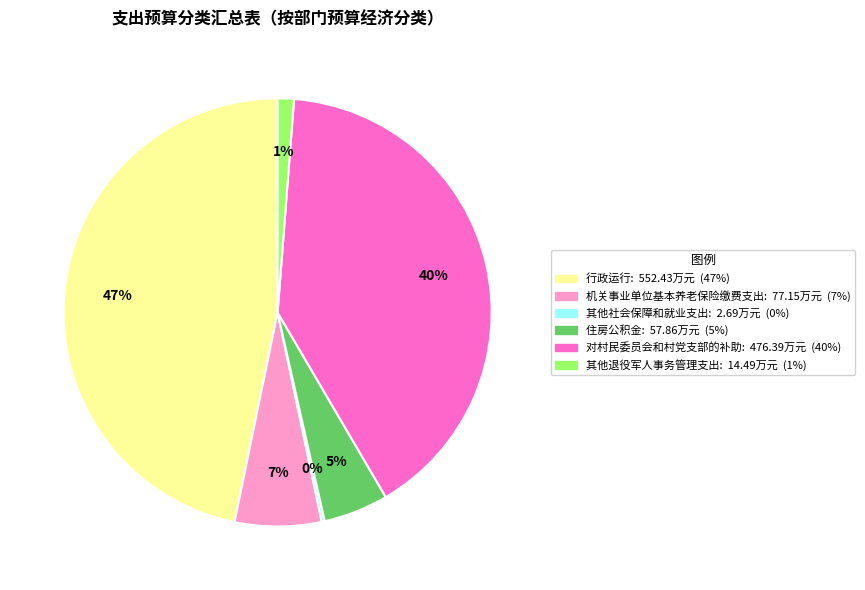

Is it true that 对村民委员会和村党支部的补助 is 40% of the pie?

True